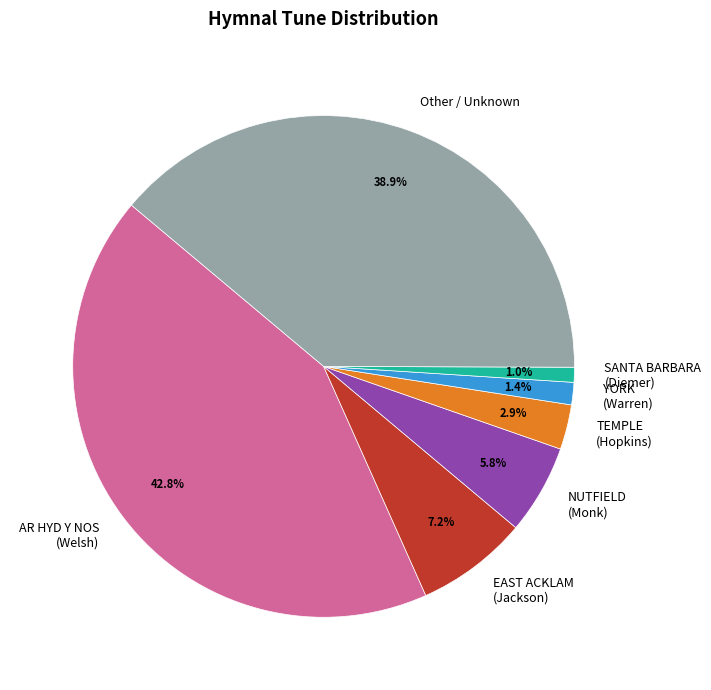

How much of the chart is everything except EAST ACKLAM (Jackson)?

92.8%